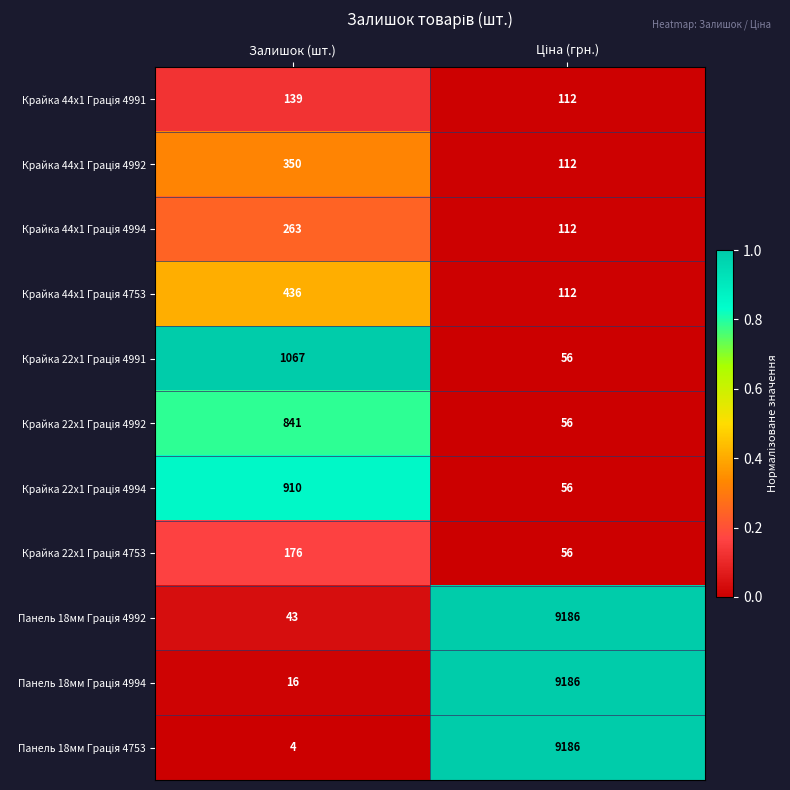

How many series are shown in this chart?

11